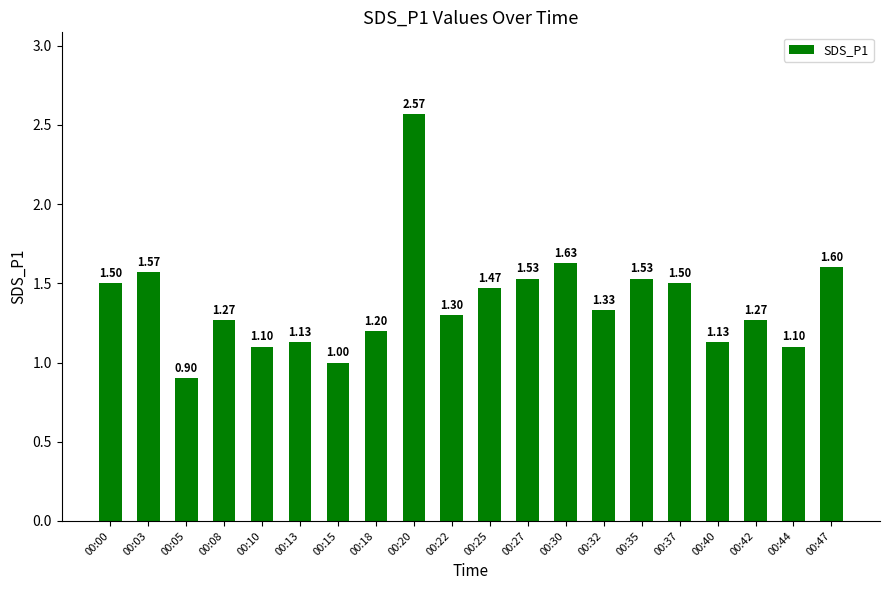

What is the ratio of the value at 00:10 to the value at 00:47?

0.7